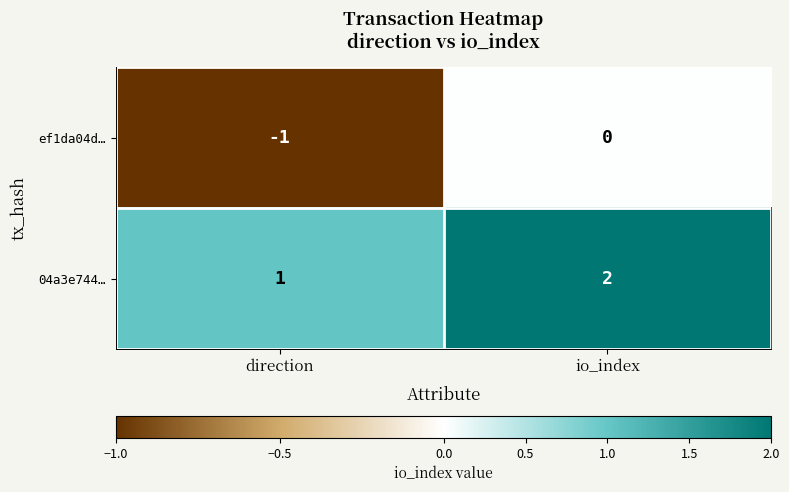

At which category is the sum across all series the highest?

io_index